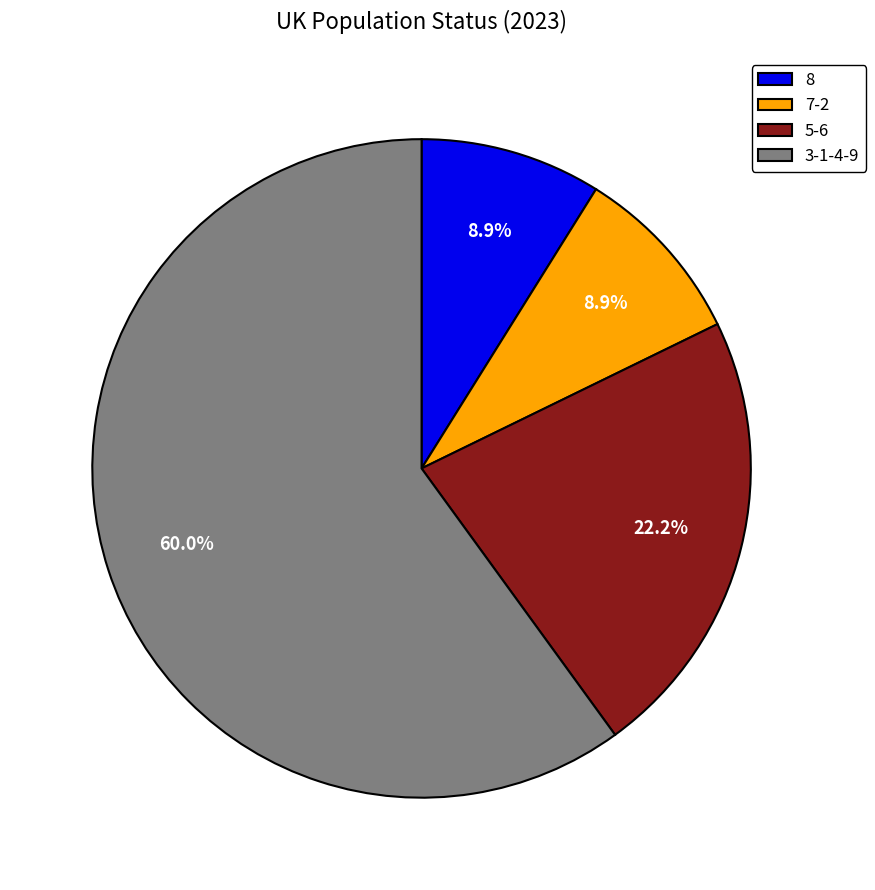

To the nearest percent, what is the difference between the largest and smallest slice percentages?

51%